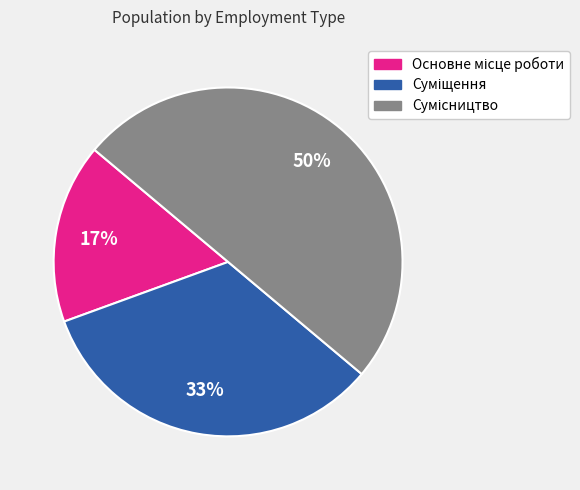

To the nearest percent, what is the difference between the largest and smallest slice percentages?

33%